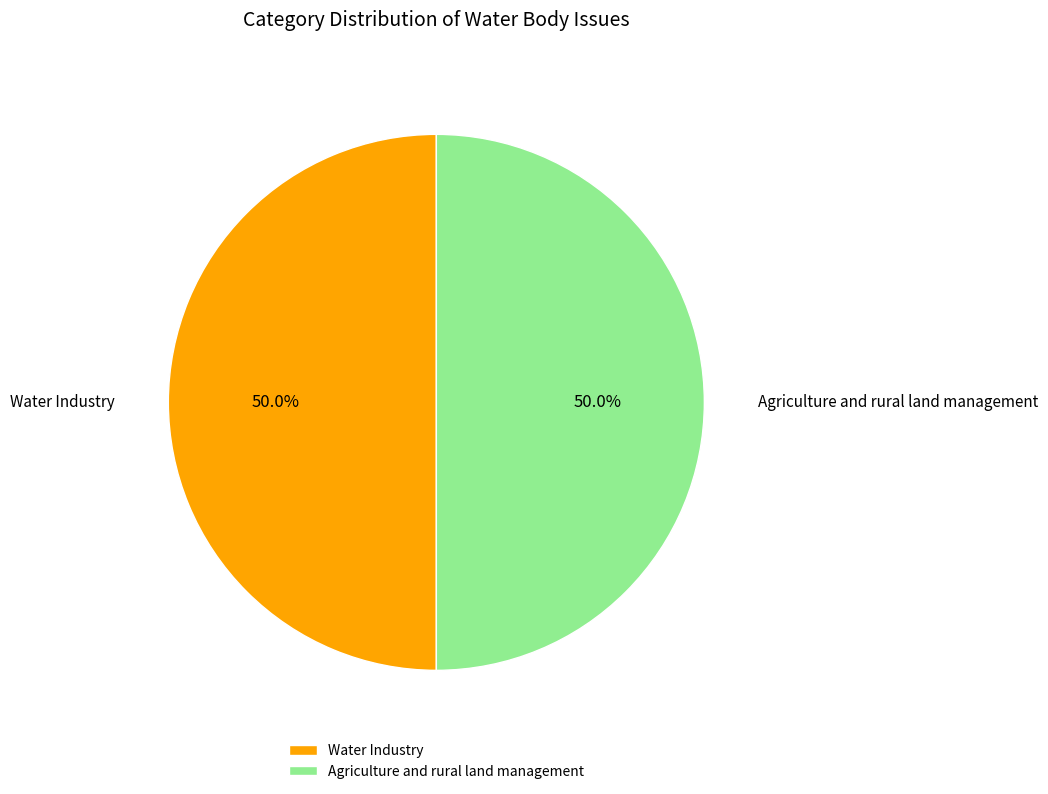

How many slices are in this pie chart?

2